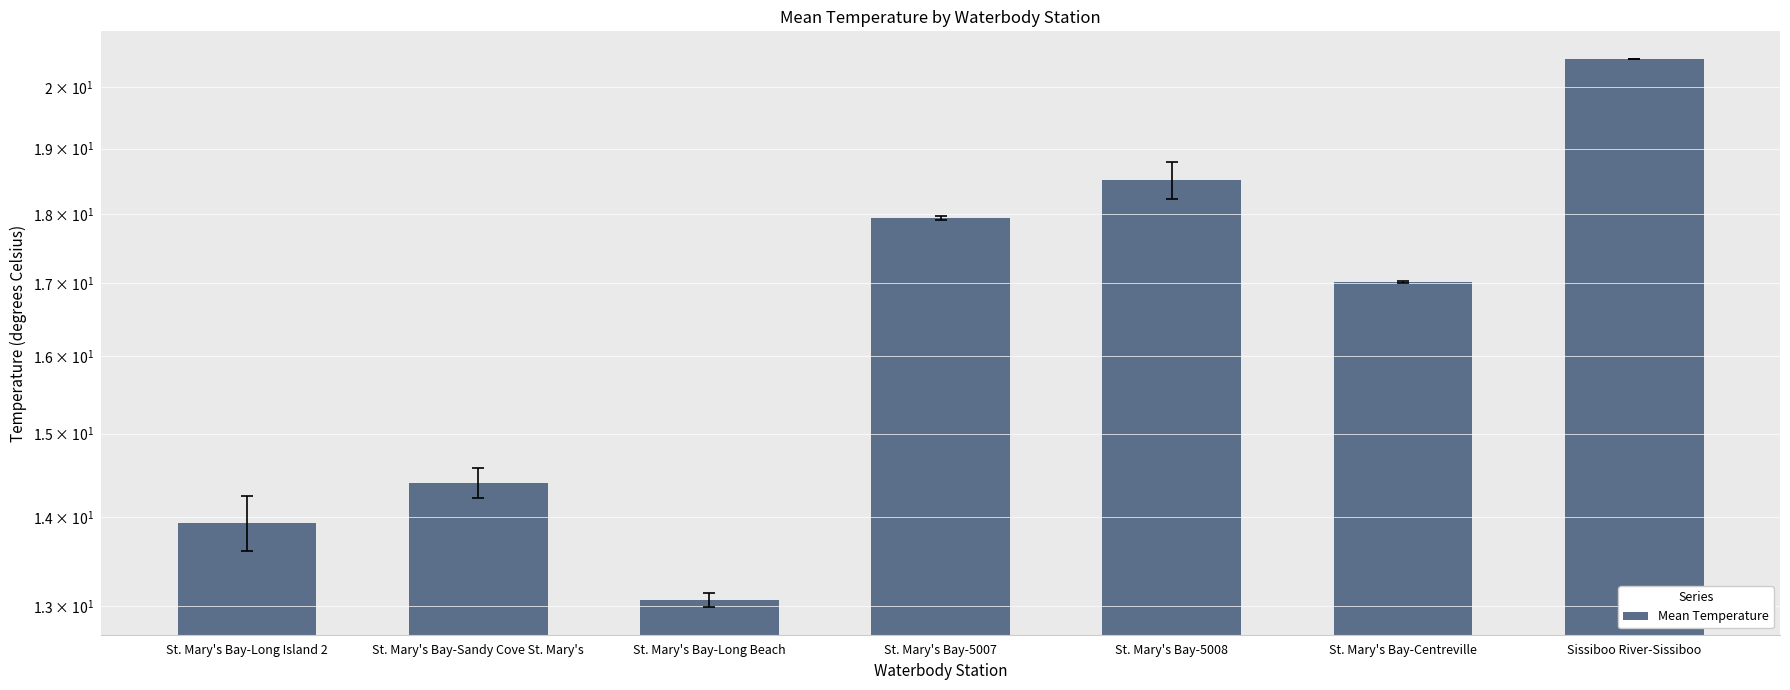

What is the maximum value shown in the chart?

20.5